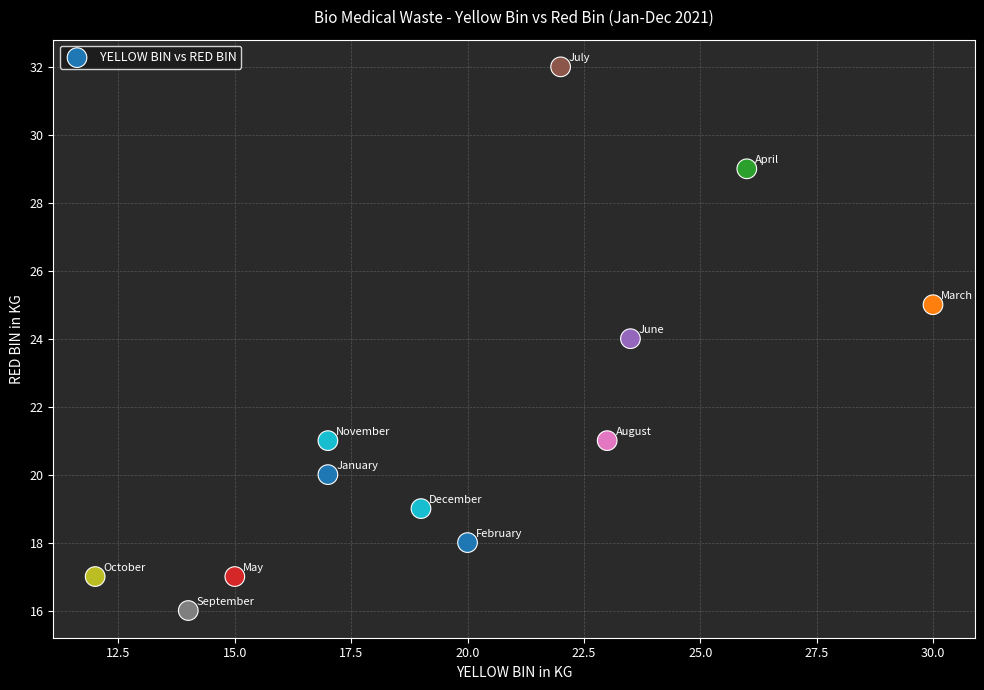

What is the average Y value?

22